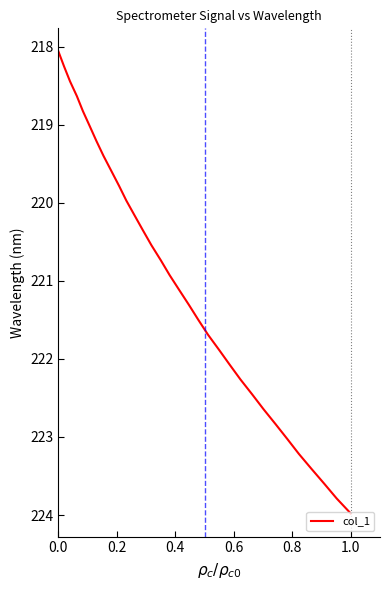

What is the difference between the maximum and minimum values?

5.9